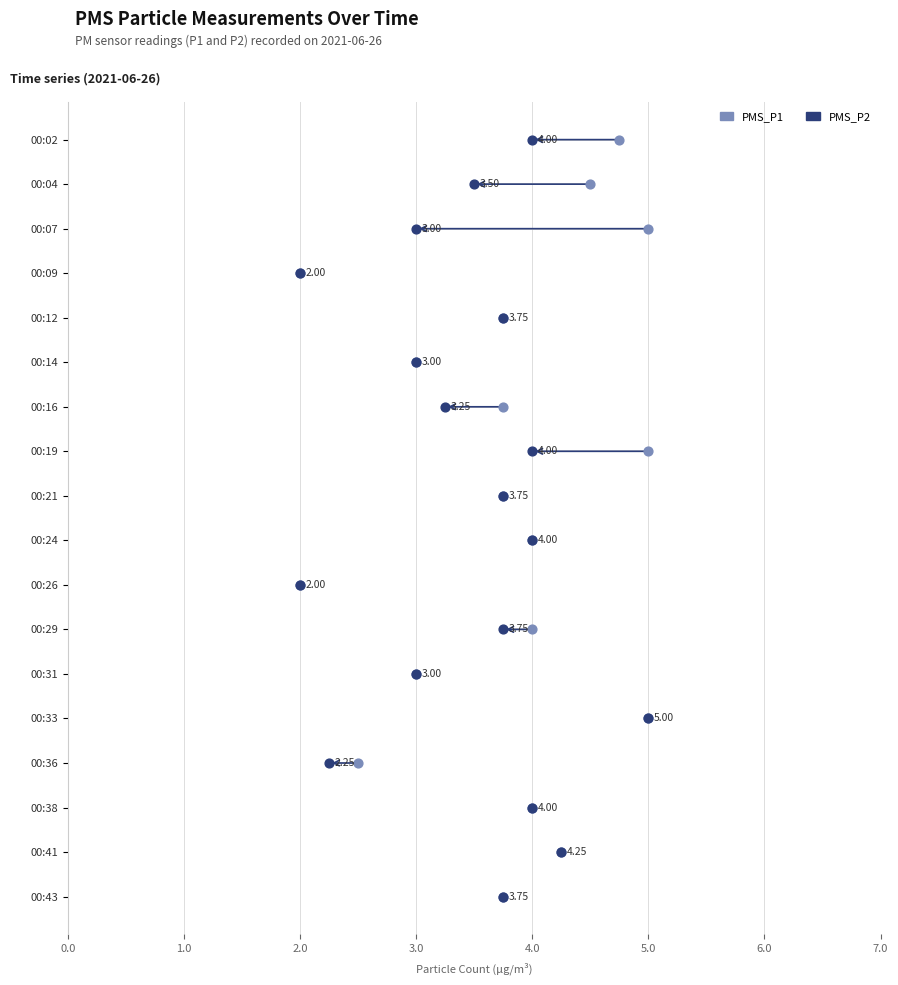

Which series reaches the minimum Y coordinate?

PMS_P1